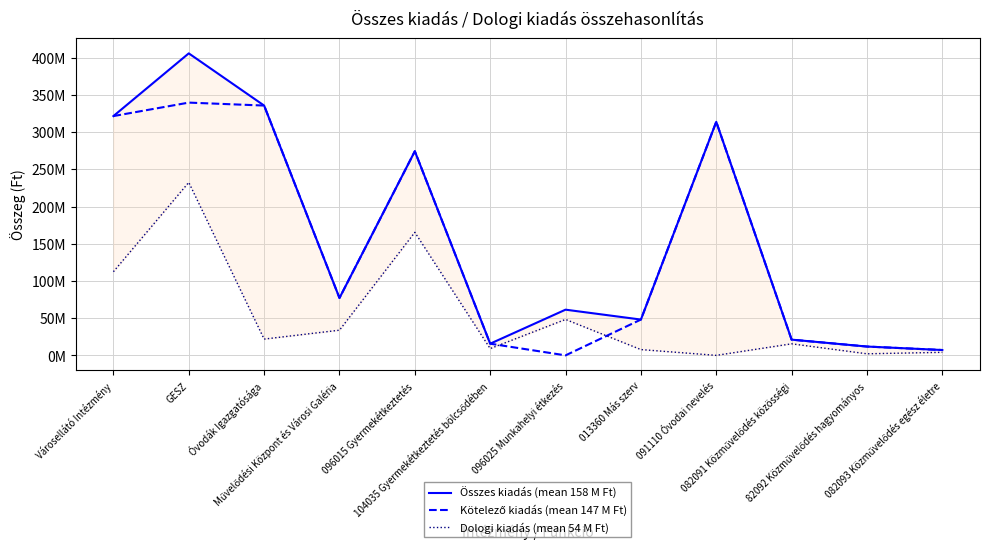

True or false: Kötelező kiadás (mean 147 M Ft) has more than 0 interior local peaks.

True